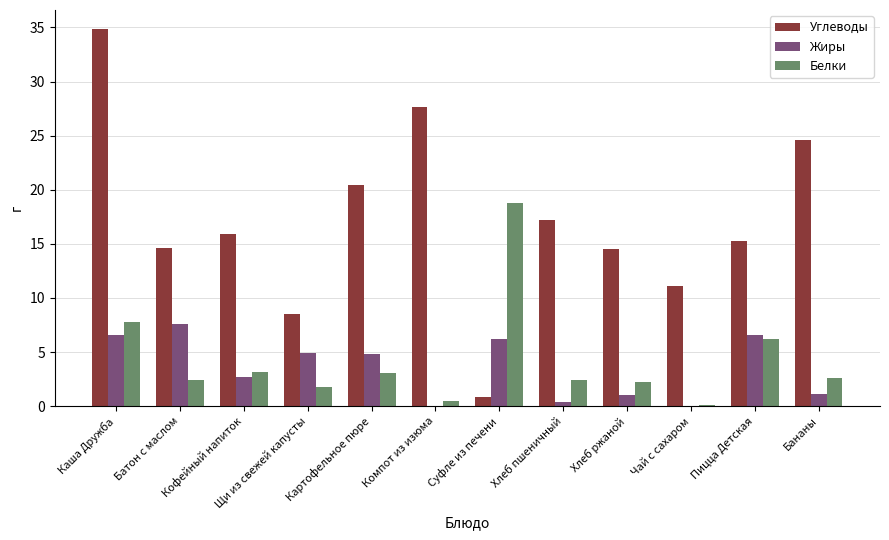

True or false: Жиры has a value of 1.0 at Хлеб ржаной.

True